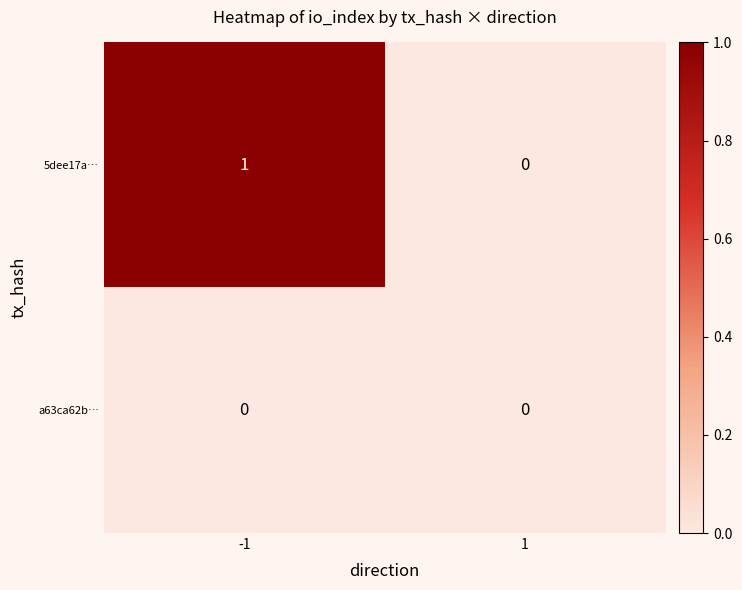

Rank the series by their maximum value, from highest to lowest.

5dee17a…, a63ca62b…